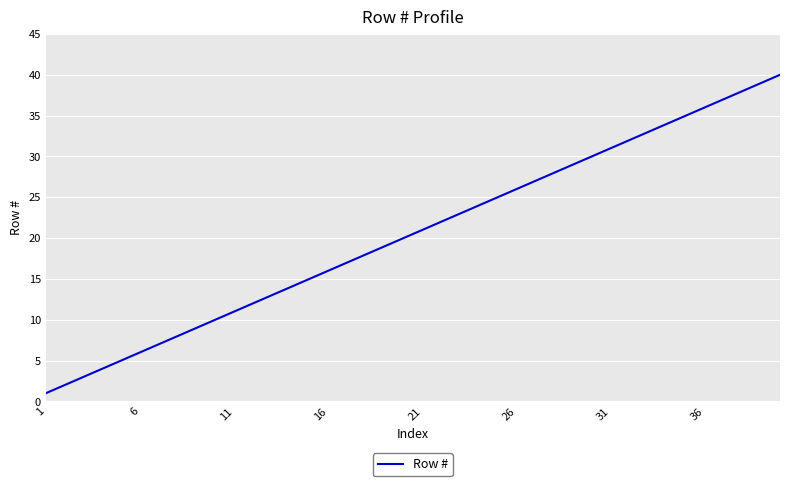

Reading left to right, list all the values displayed in this chart.

1	2	3	4	5	6	7	8	9	10	11	12	13	14	15	16	17	18	19	20	21	22	23	24	25	26	27	28	29	30	31	32	33	34	35	36	37	38	39	40